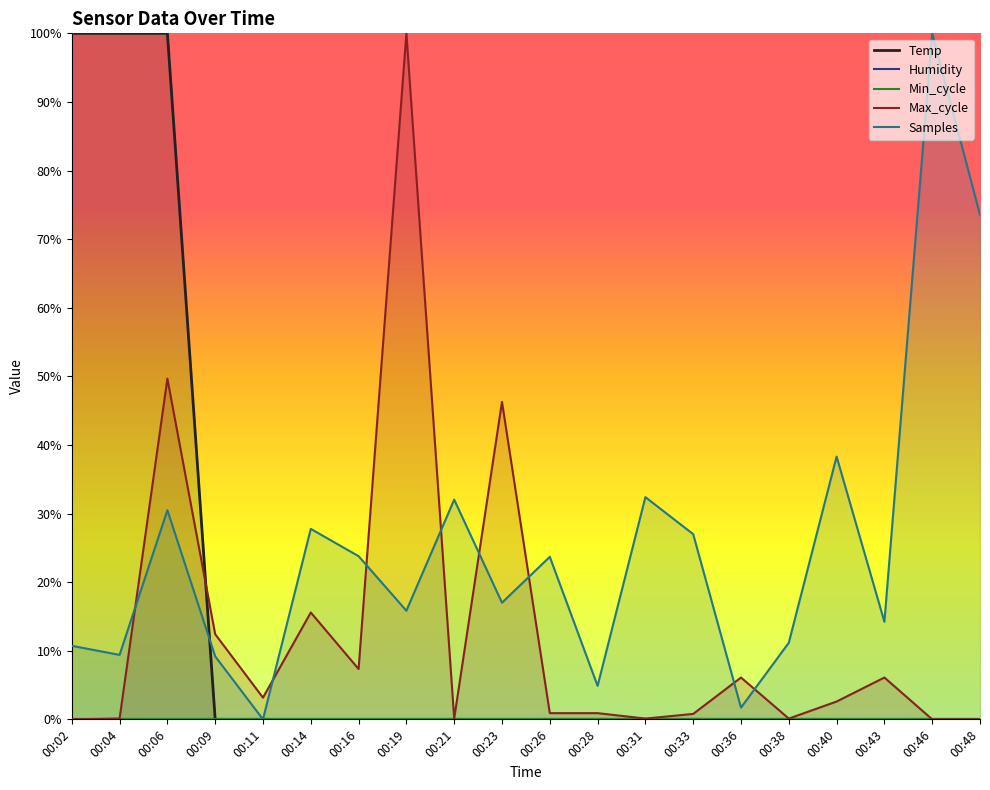

Is it true that Max_cycle equals 0.0 at 00:02?

True